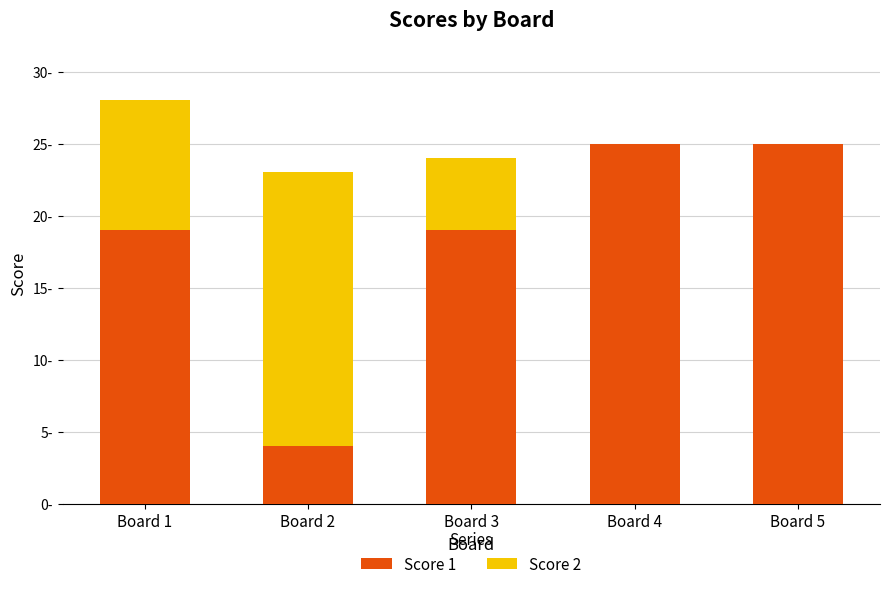

What are all the series names shown in the legend?

Score 1, Score 2